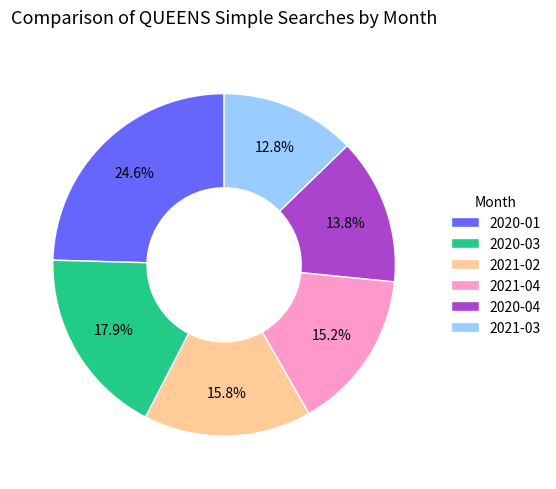

Do 2021-02 and 2020-03 together represent more than half of the pie?

No